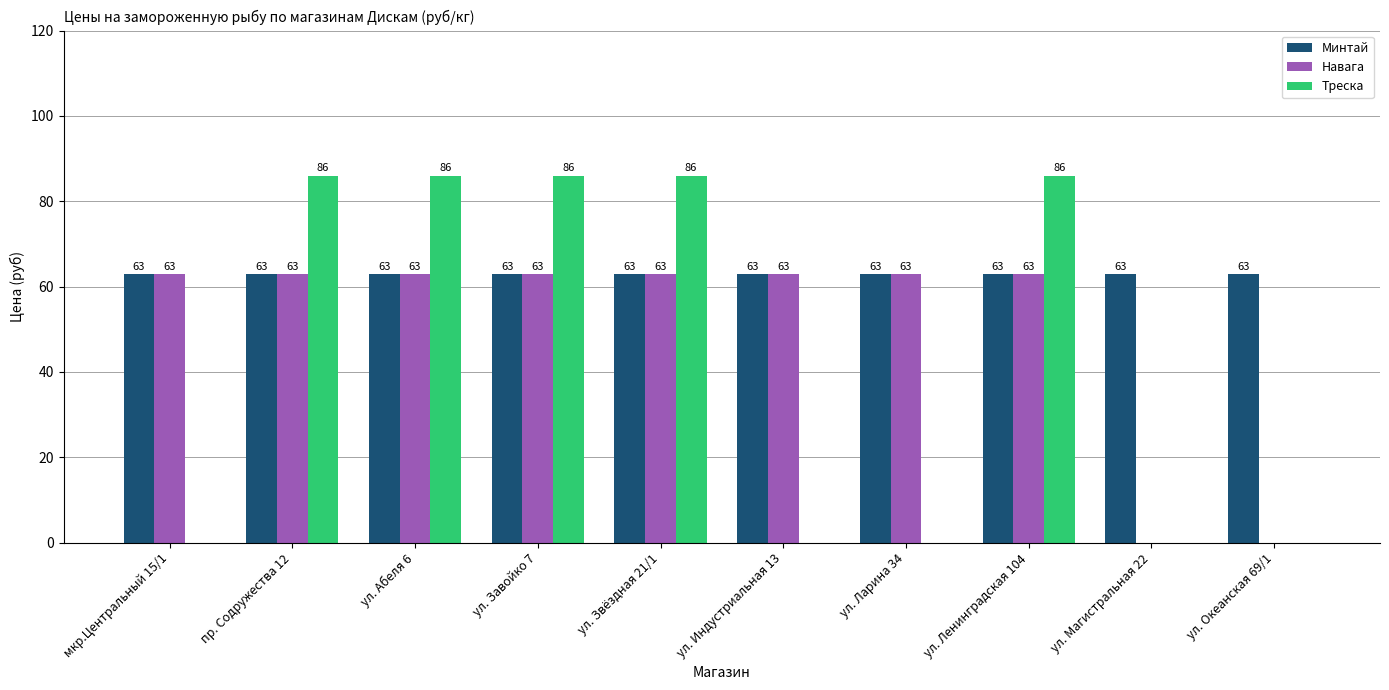

What is the sum of the Треска values at ул. Абеля 6 and ул. Ленинградская 104?

172